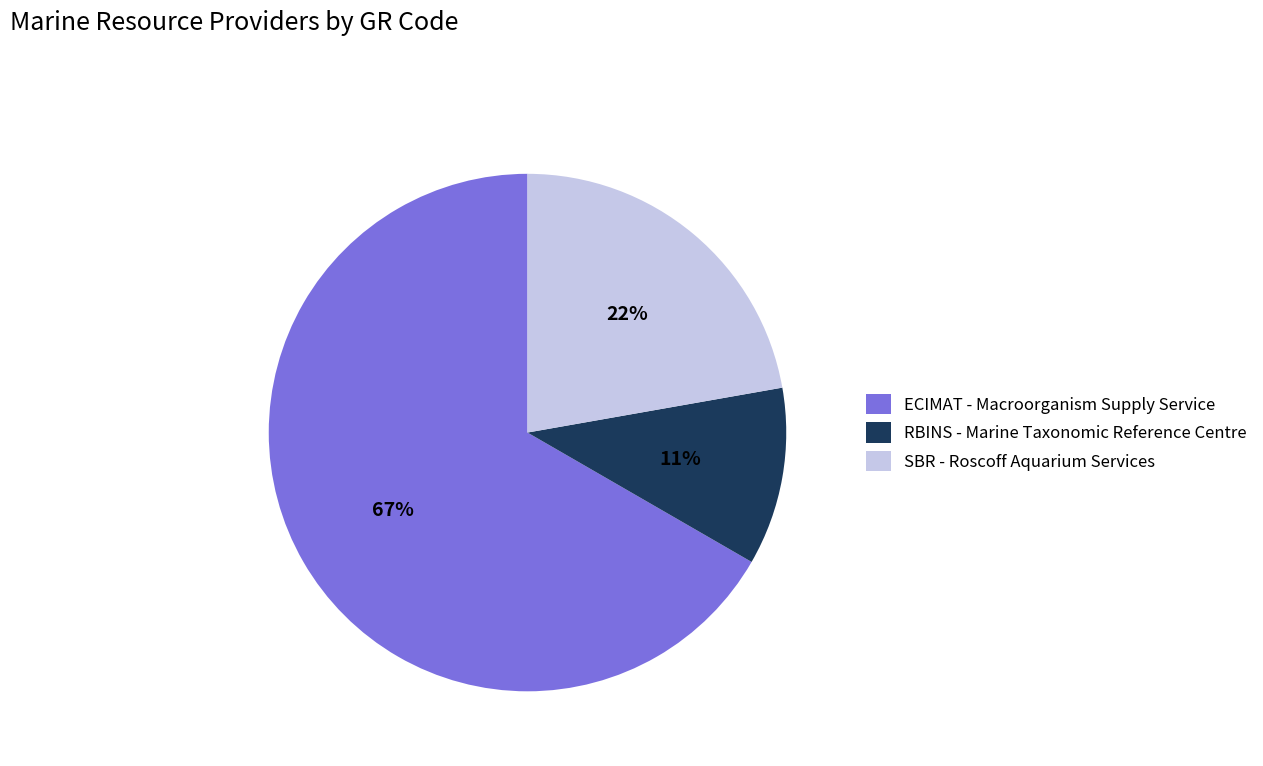

Which category has the smallest portion of the pie?

RBINS - Marine Taxonomic Reference Centre